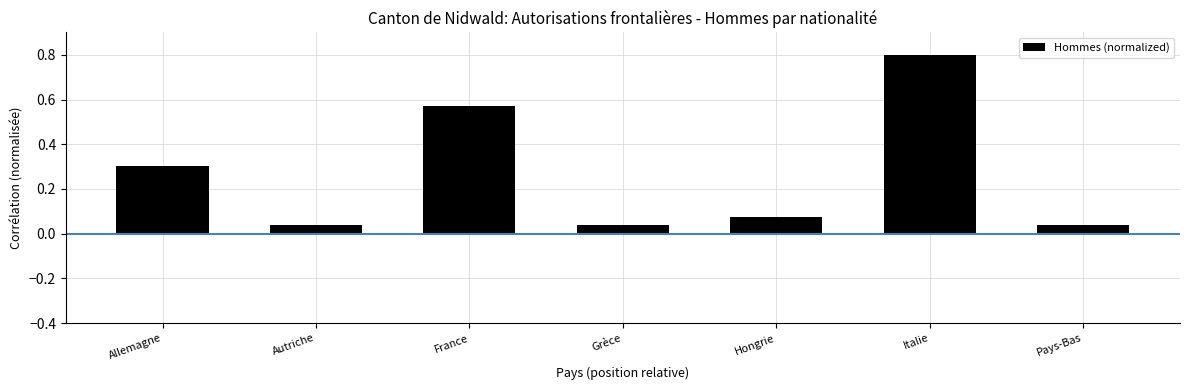

At which category does the chart reach its peak across all series?

Italie